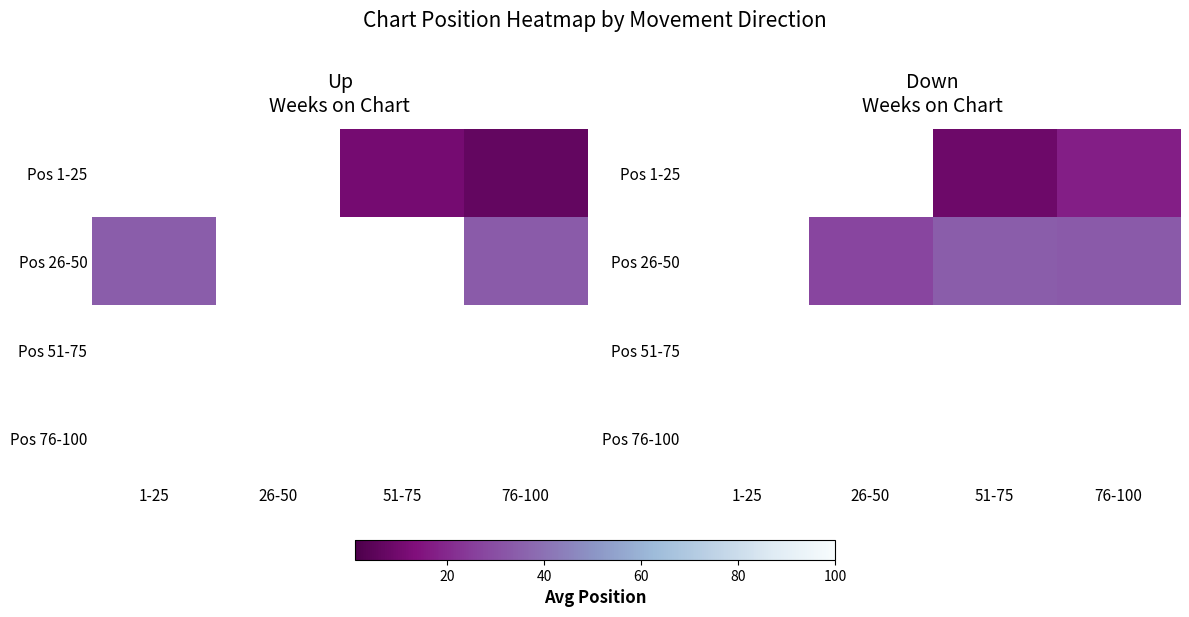

How many values in Pos 1-25 are above zero?

2